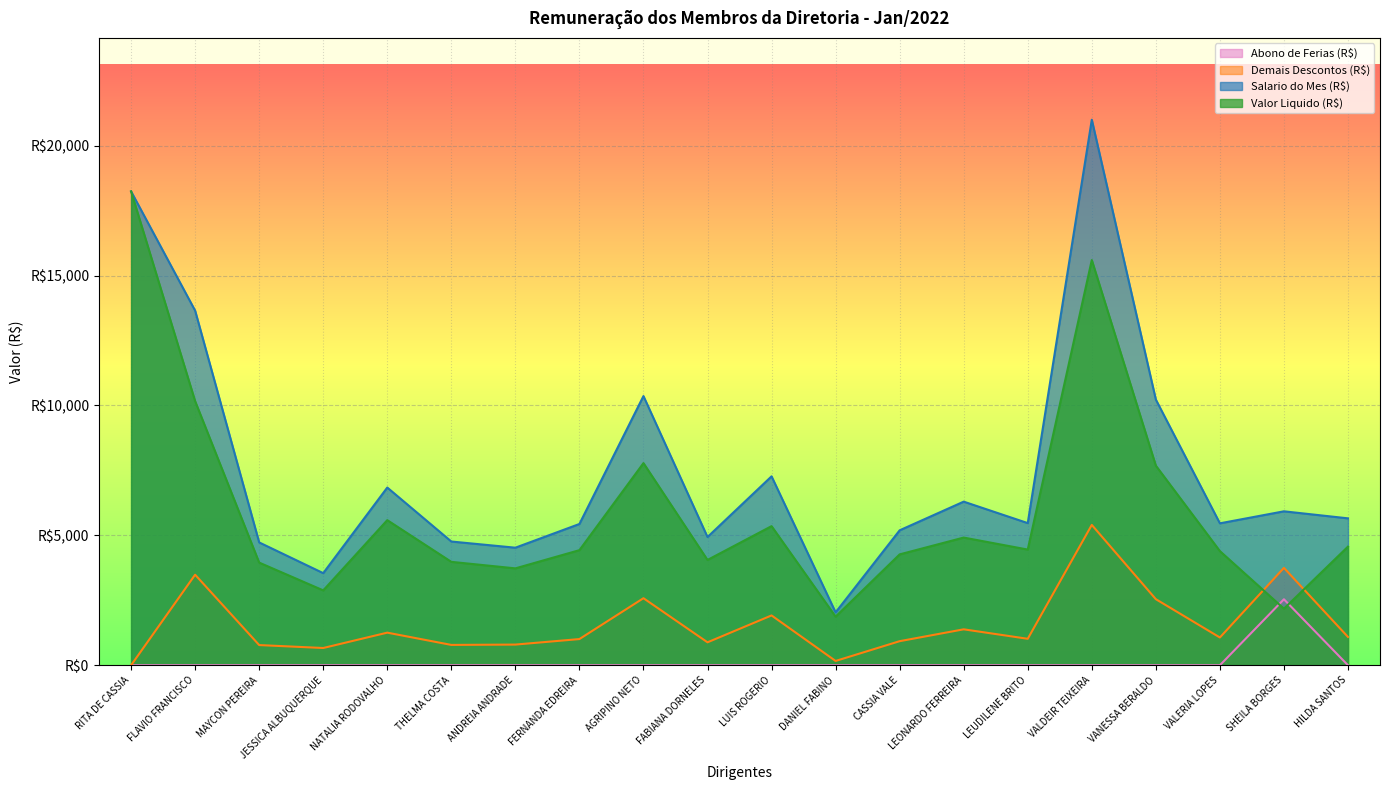

The value of Salario do Mes (R$) at CASSIA VALE is 5194.4. True or false?

True